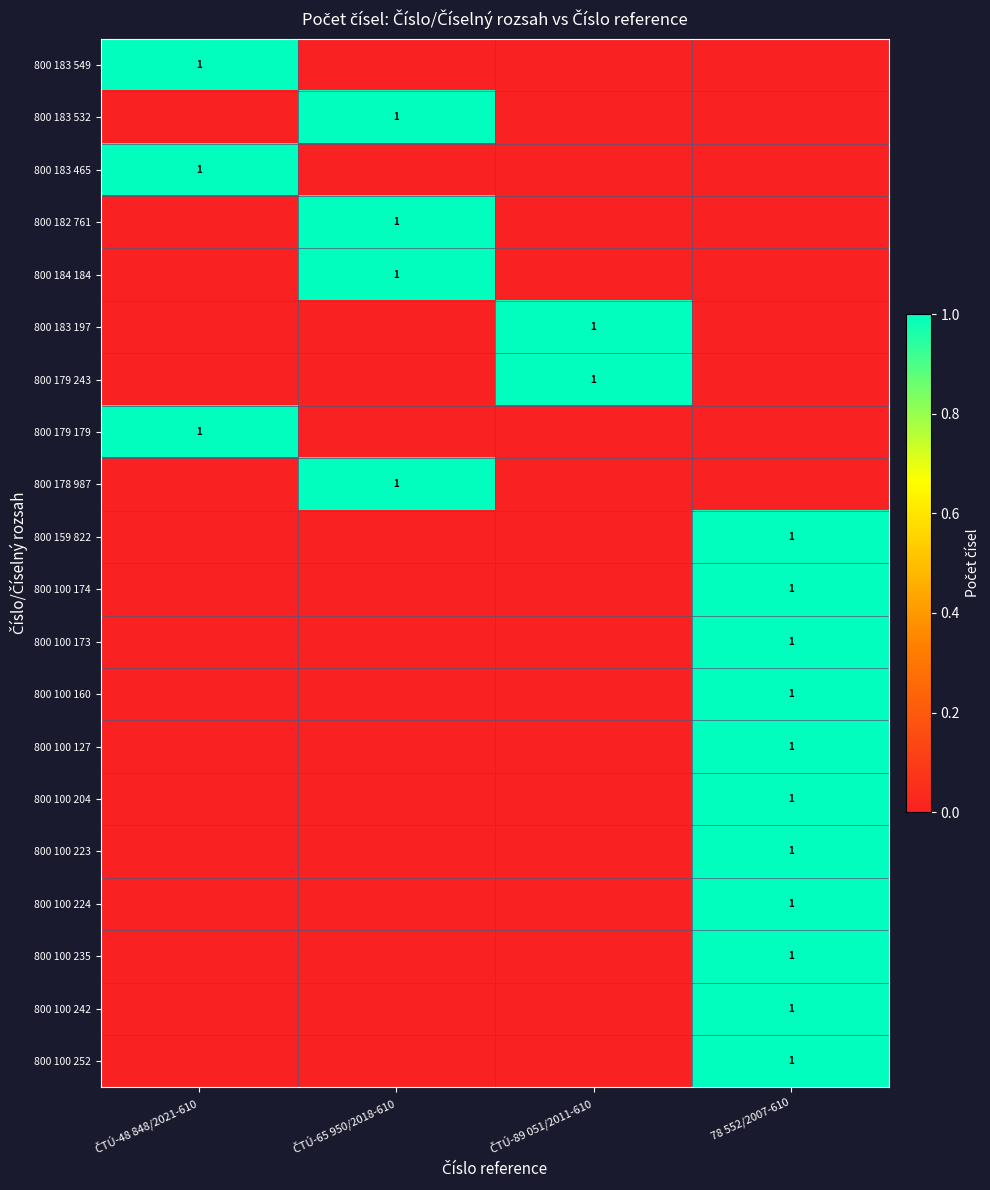

At which label is 800 182 761 closest to 0?

ČTÚ-48 848/2021-610